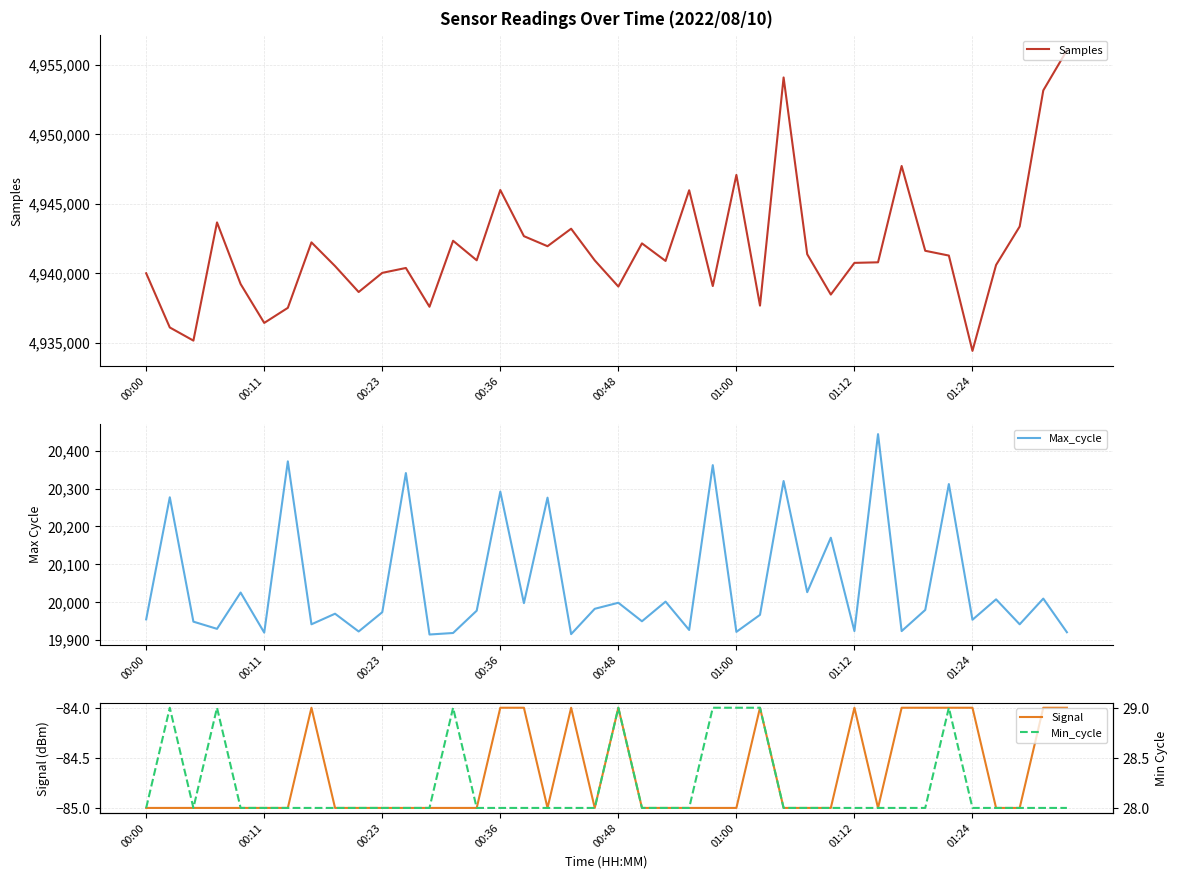

How many lines are shown in the chart?

4